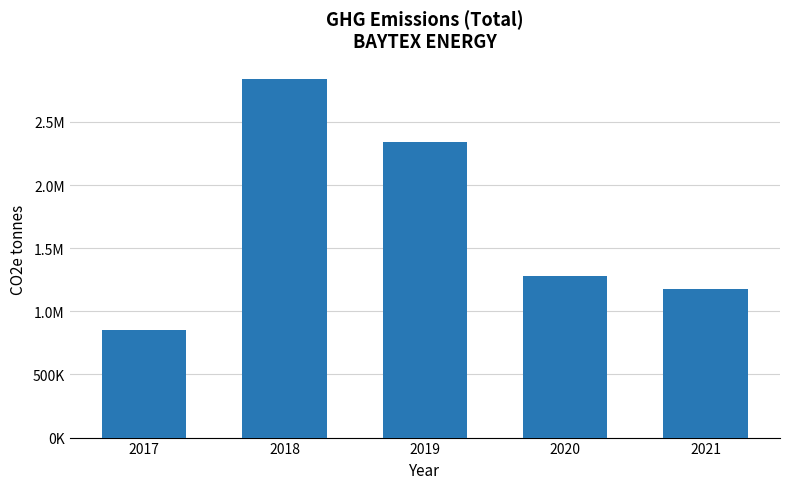

Are the bars horizontal?

No